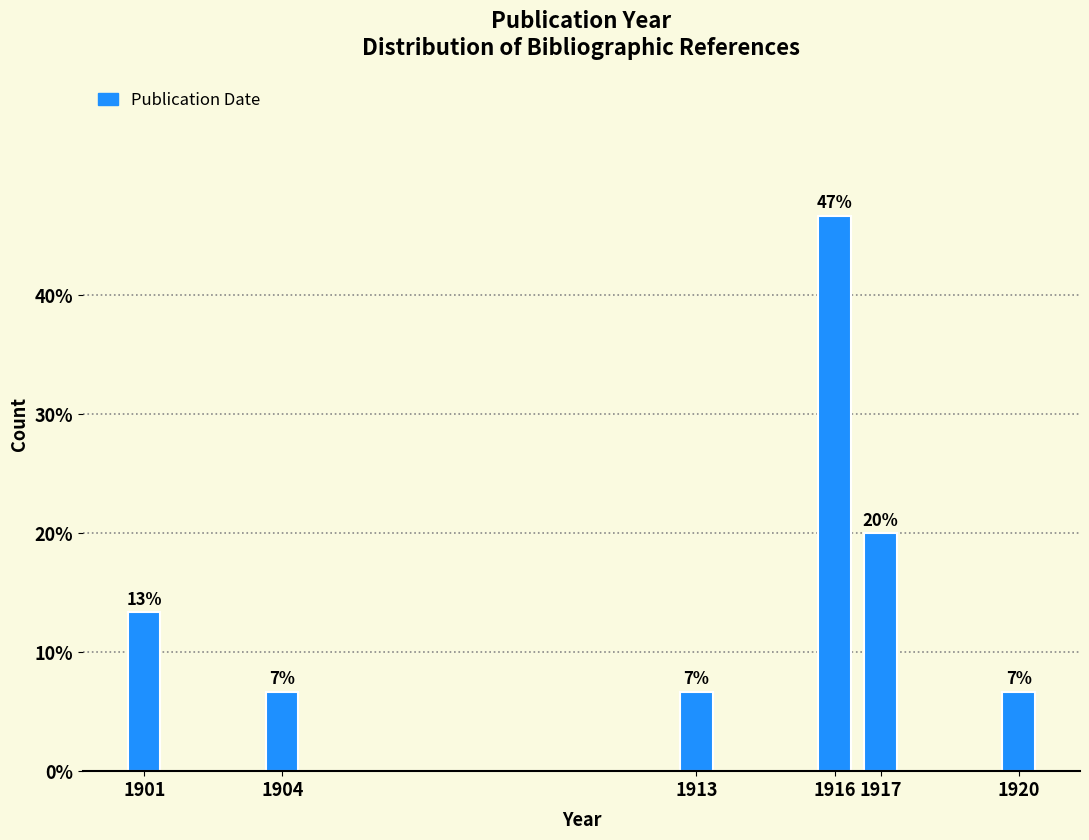

How many bars are there in total?

6